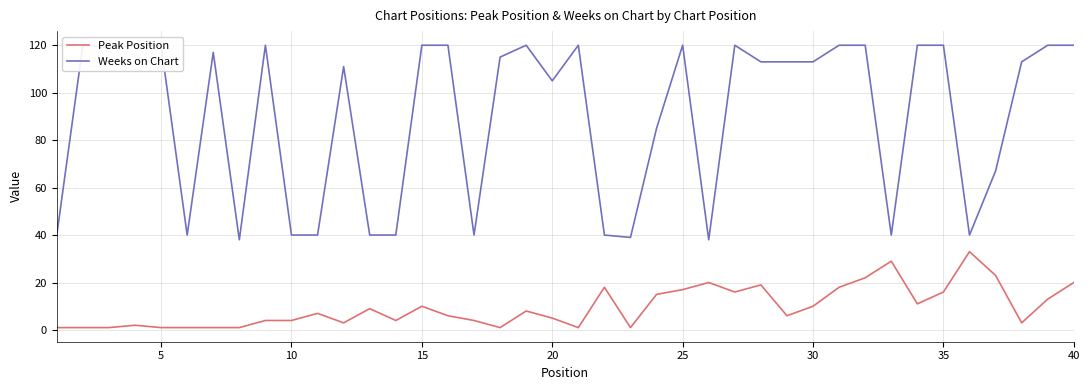

The Peak Position series shows 8 at 40. True or false?

False